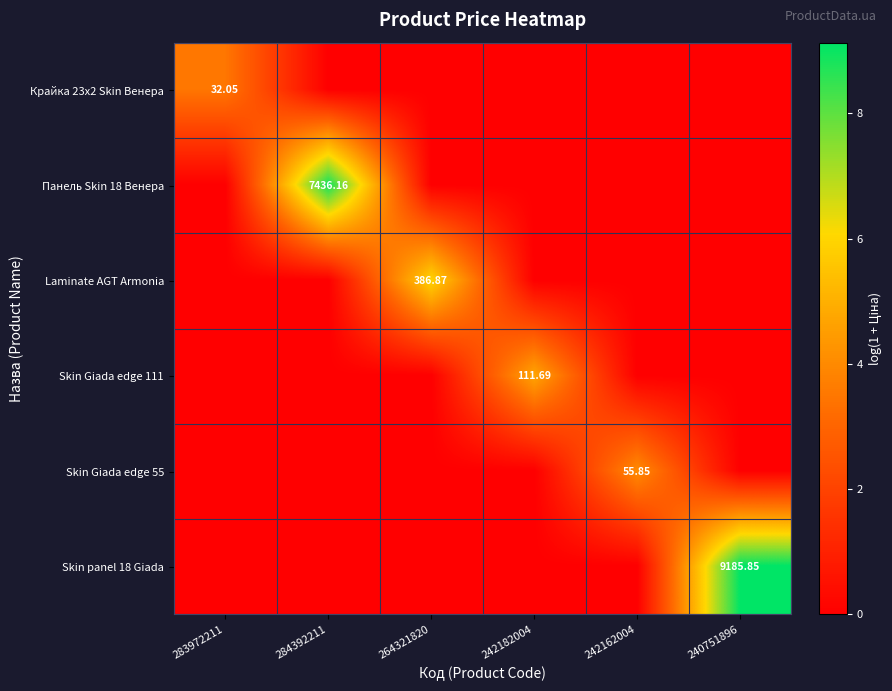

Is the value of Панель Skin 18 Венера at 284392211 greater than the value of Skin Giada edge 55 at 242162004?

Yes